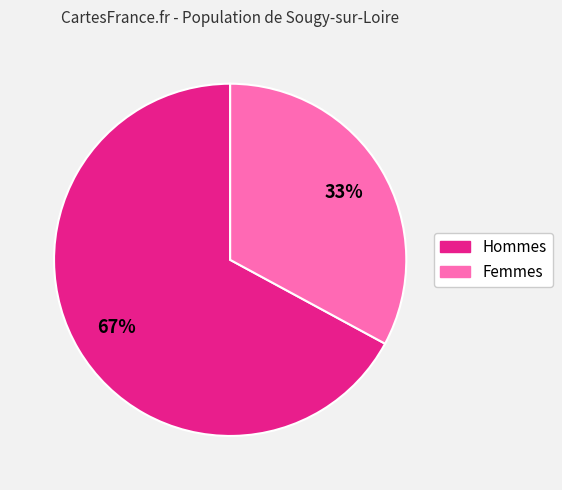

To the nearest percent, what is the average slice percentage?

50%